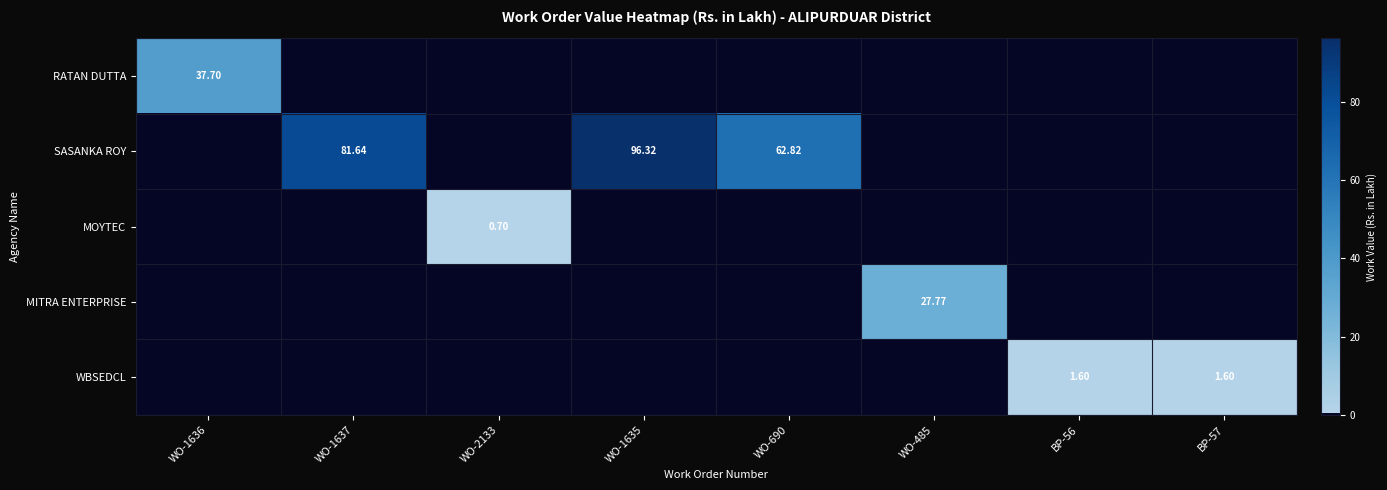

At which label does WBSEDCL reach its peak?

BP-56